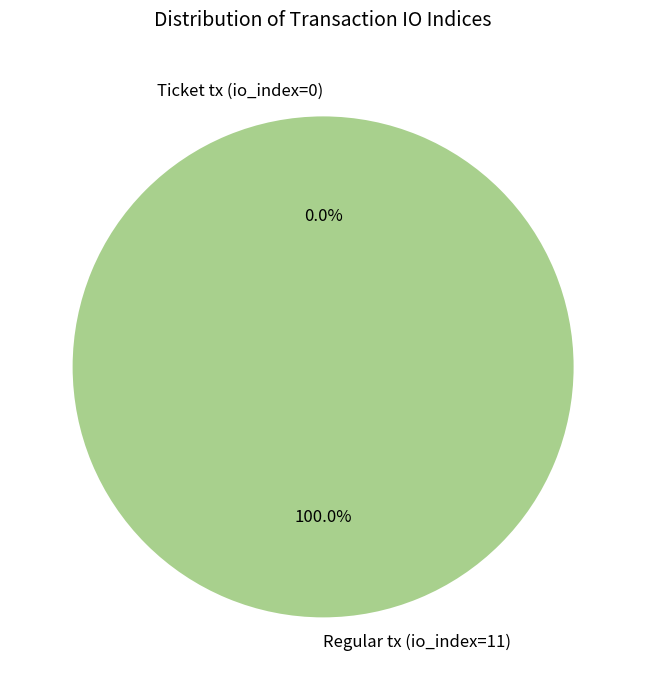

Is there a majority slice in this chart?

Yes